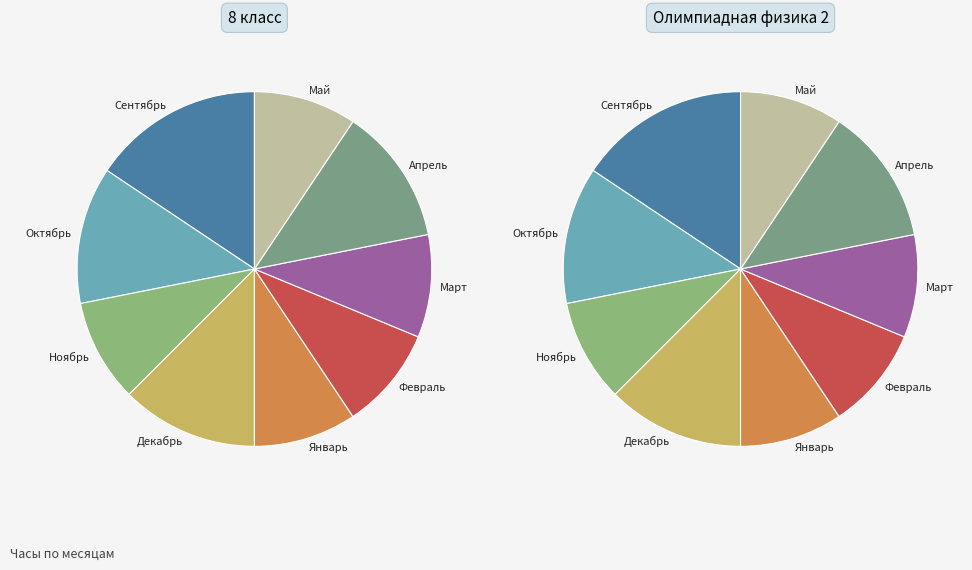

Is there a majority slice in this chart?

No